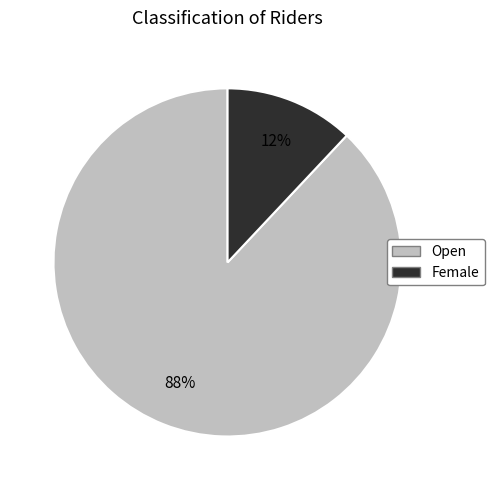

What percentage is the Open slice, to the nearest percent?

88%